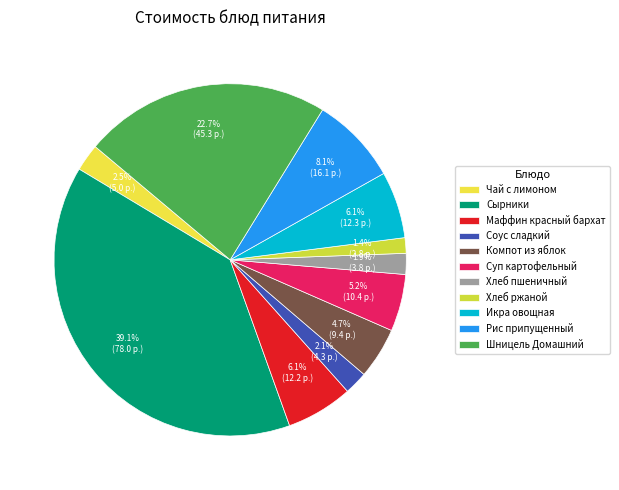

True or false: Шницель Домашний accounts for 23% of the total.

True